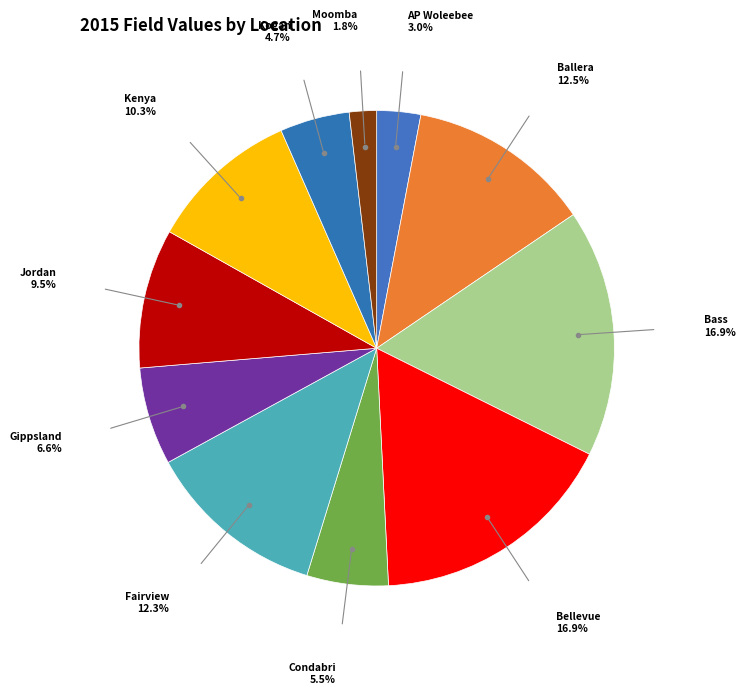

Is there a majority slice in this chart?

No